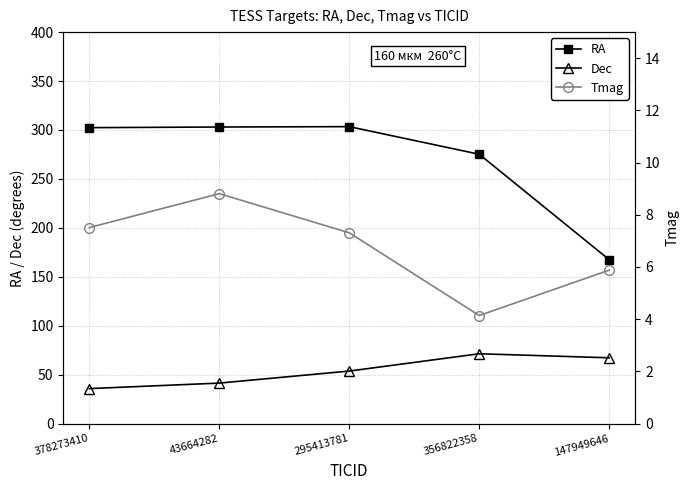

List the series in order of their peak value, lowest first.

Tmag, Dec, RA